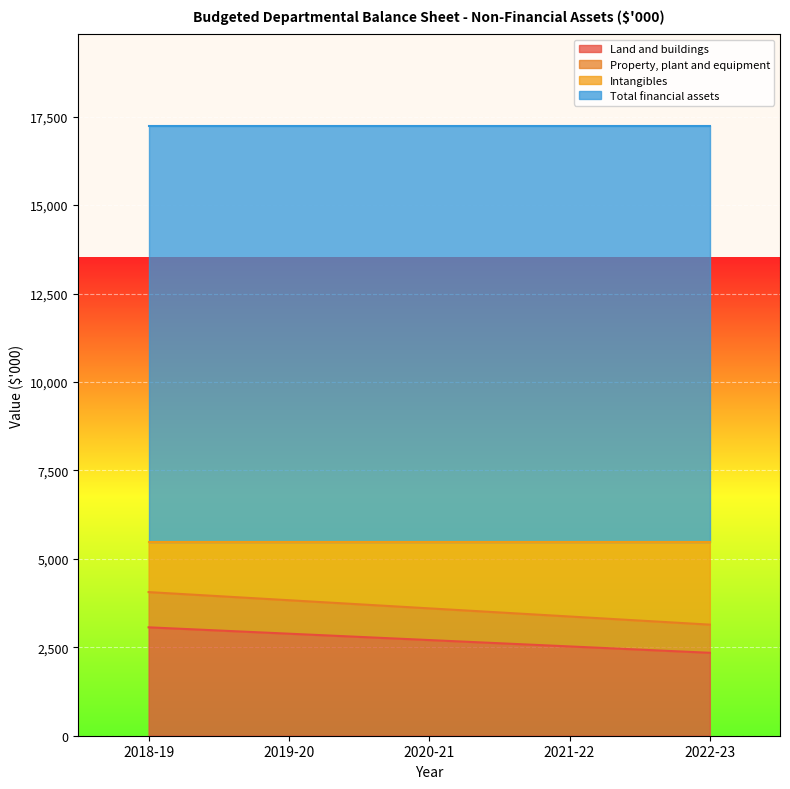

True or false: Property, plant and equipment and Land and buildings intersect in this chart.

False